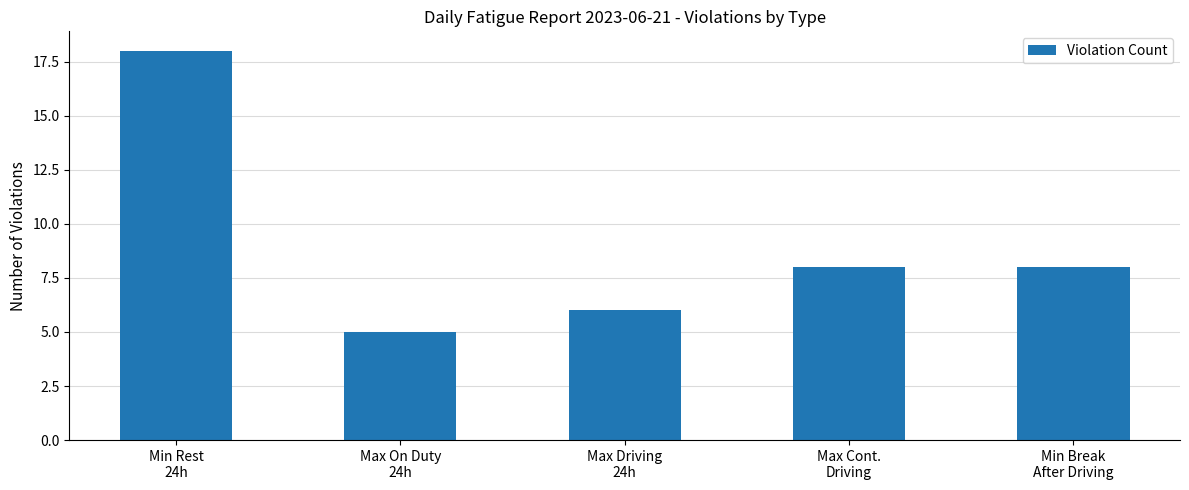

Are the bars grouped side by side (vs. stacked)?

No